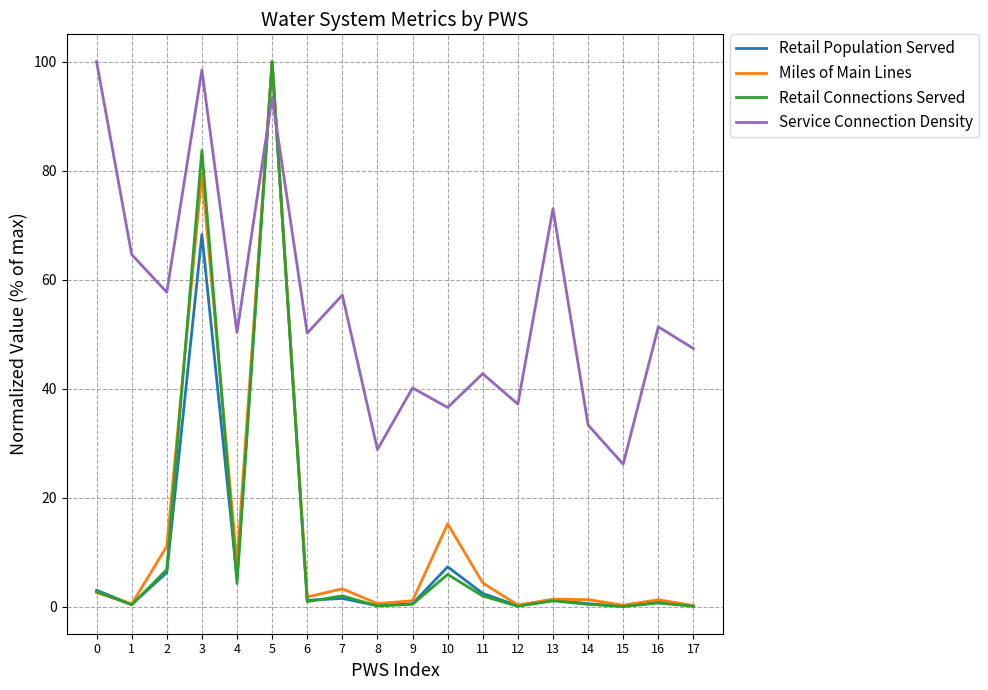

Between 3 and 15, which series saw the biggest shift?

Retail Connections Served